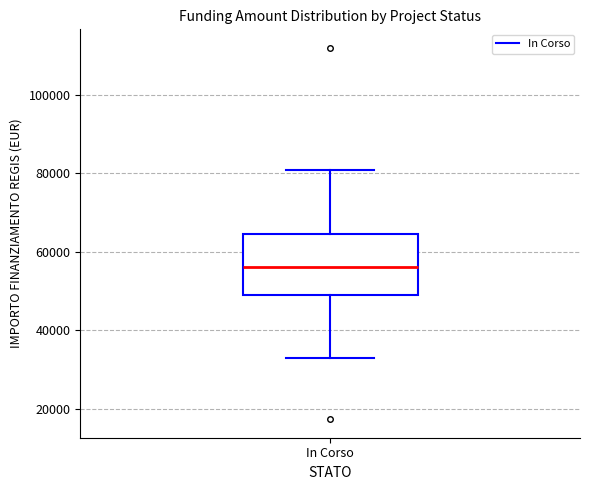

Read this box plot against the y-axis: the position of the median line, the range covered by the box, and the ends of both whiskers. The values are not printed on the chart, so give them approximately, as read against the axis.

median 56000, box 50000 to 64000, whiskers 32000 to 80000